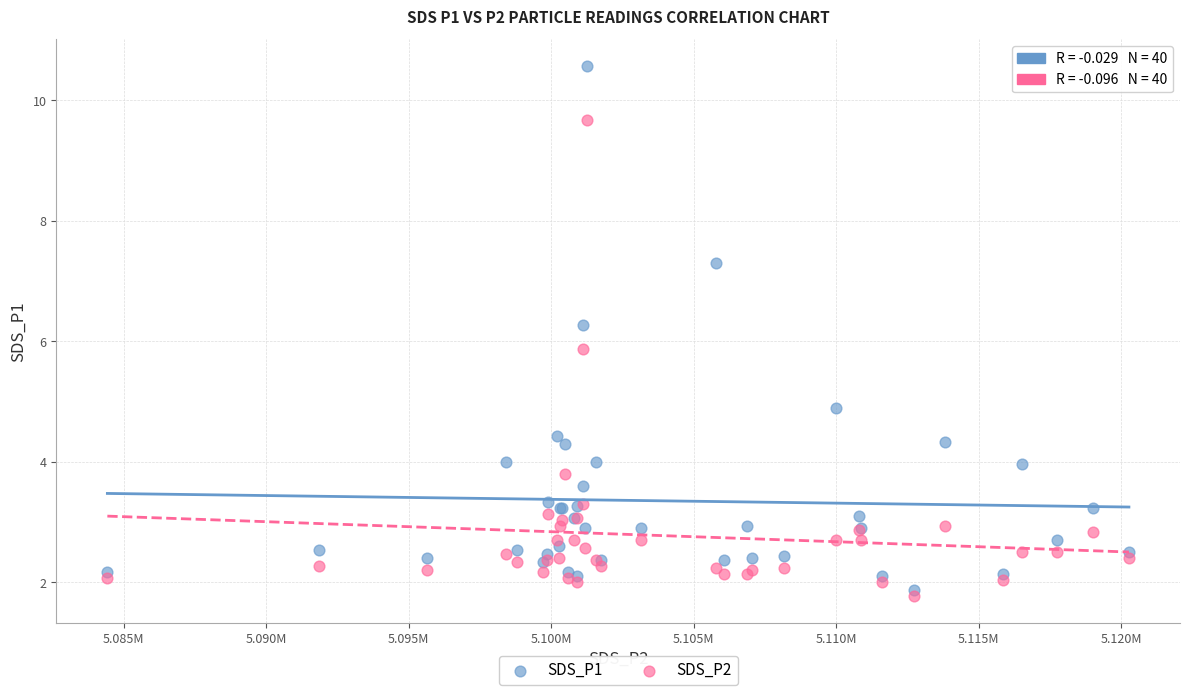

What is the X range (max minus min) for the scatter plot?

35854.0